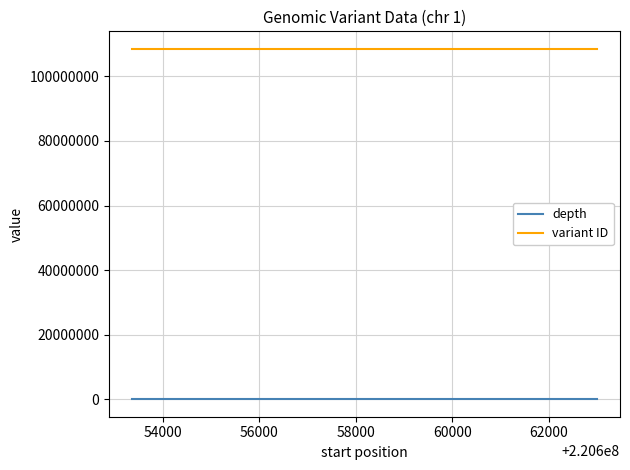

What is the average value of the depth series?

29